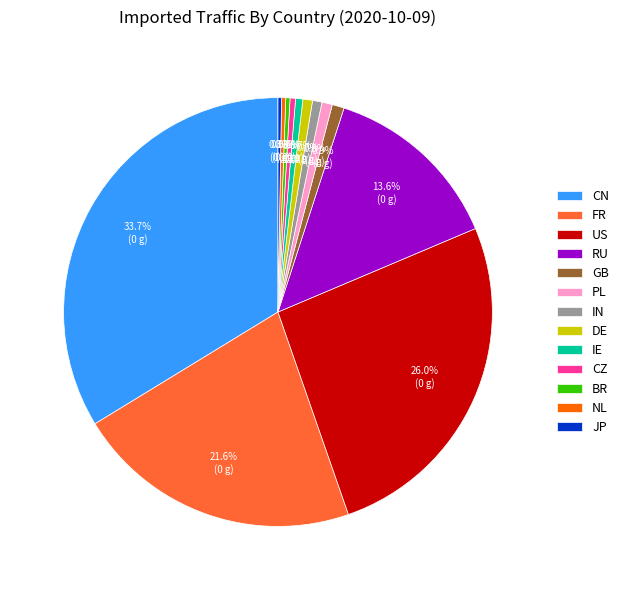

Is it true that IN is 1% of the pie?

True